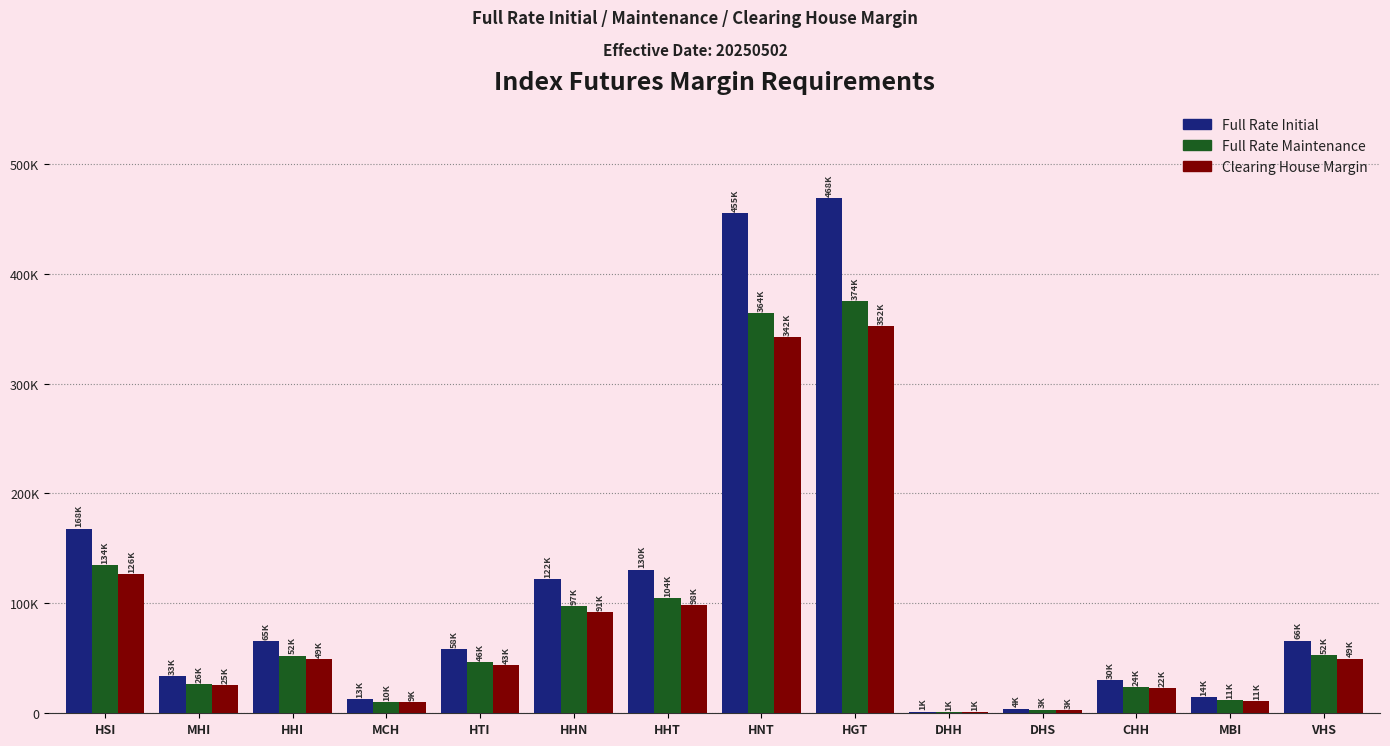

Are the bars grouped side by side (vs. stacked)?

Yes